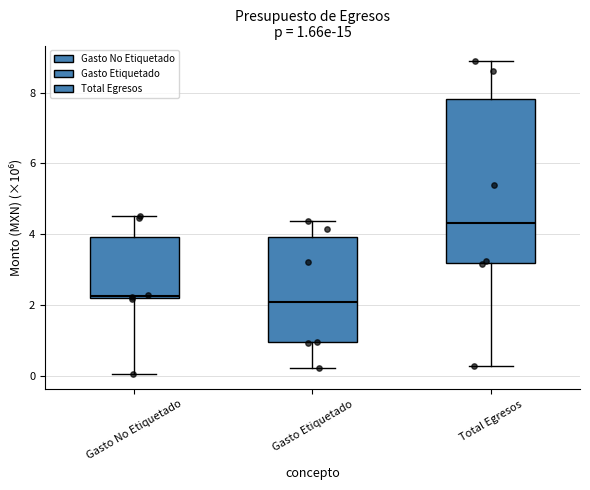

Comparing the boxes themselves (not the whiskers), which one is the tallest?

Total Egresos